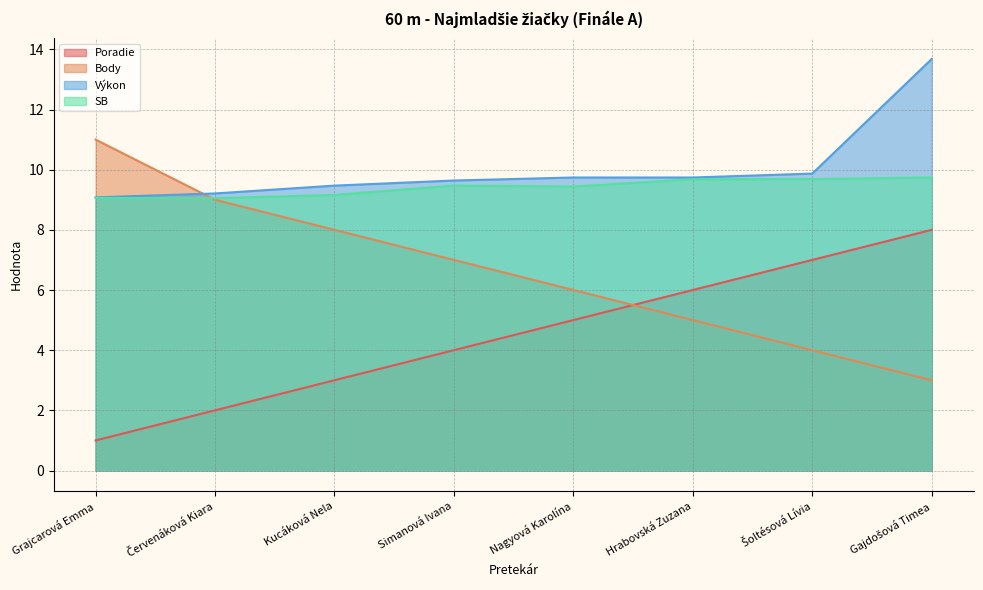

Rank the categories by Výkon value from lowest to highest.

Grajcarová Emma, Červenáková Kiara, Kucáková Nela, Simanová Ivana, Nagyová Karolína, Hrabovská Zuzana, Šoltésová Lívia, Gajdošová Timea